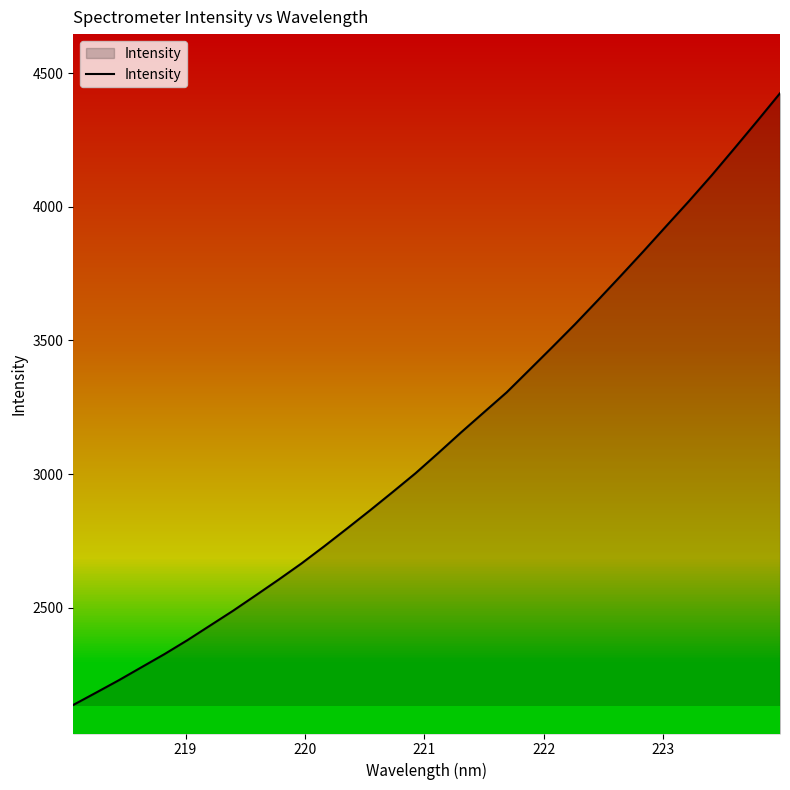

What is the minimum value shown in the chart?

2137.2